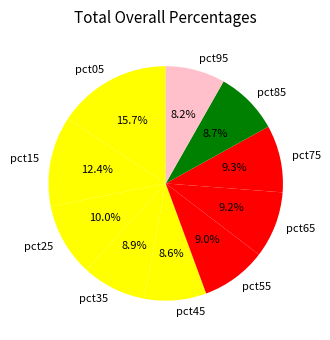

Is there any slice that represents more than half of the pie?

No